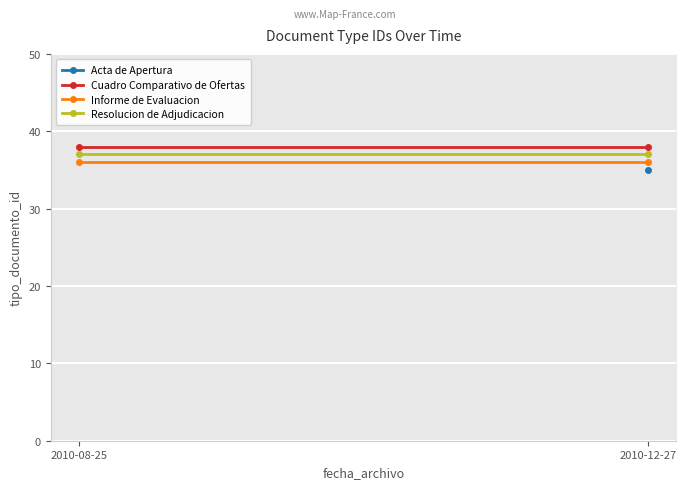

How many series are shown in this chart?

3